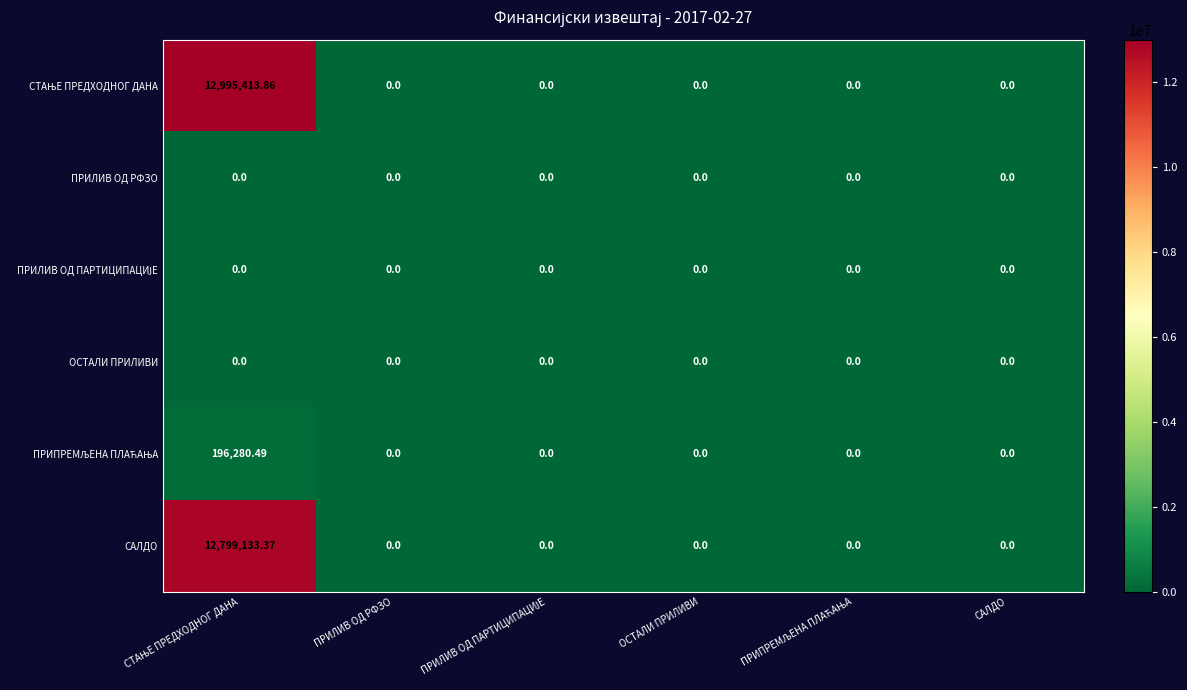

How many distinct data groups are displayed?

6